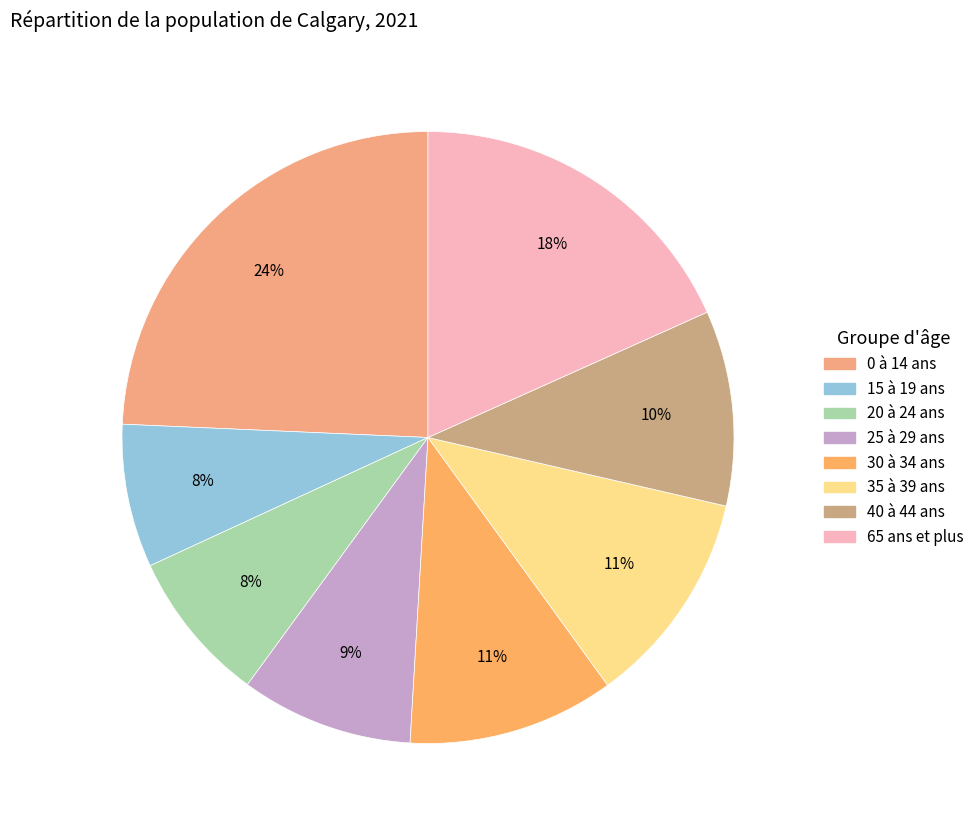

To the nearest percent, what portion does 20 à 24 ans represent?

8%